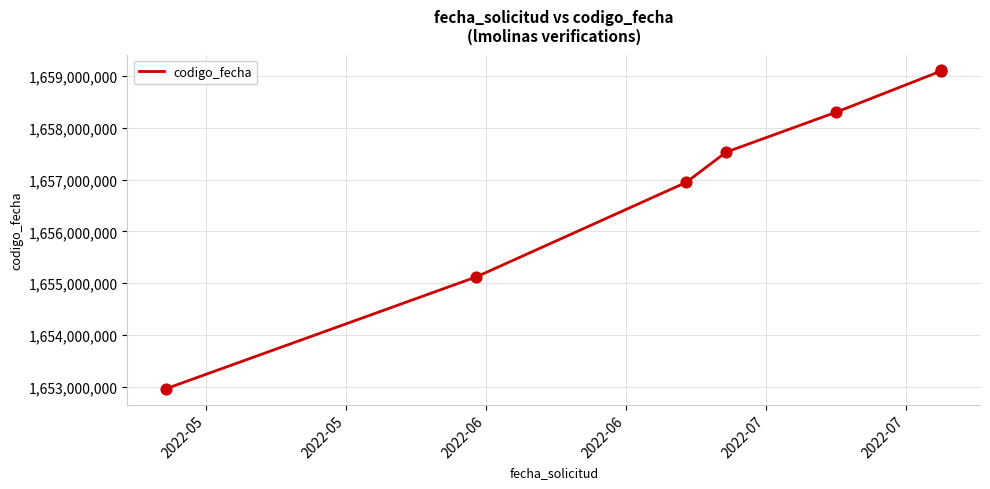

True or false: the data has more than 2 interior local peaks.

False